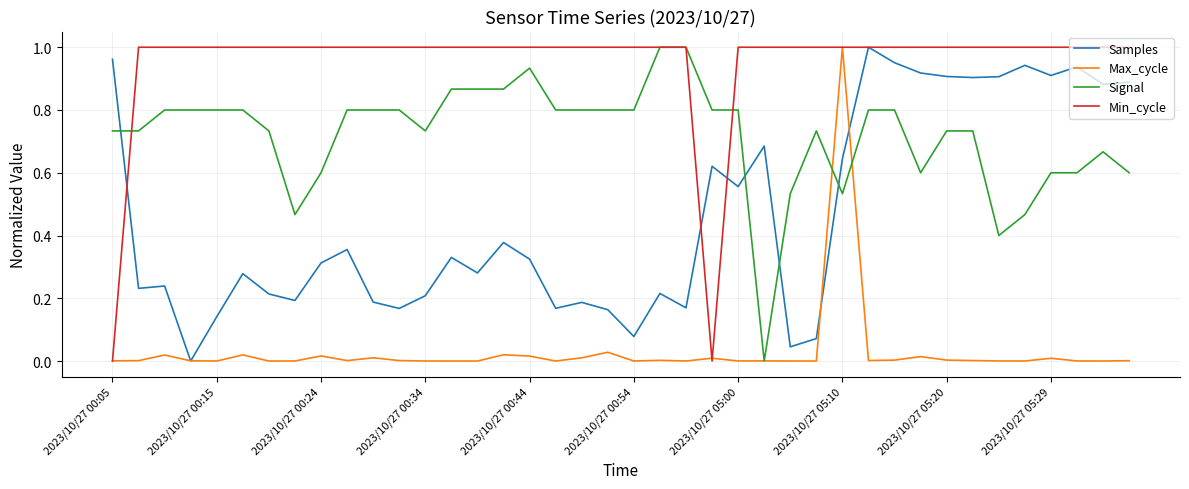

List the series in order of their overall mean, lowest first.

Max_cycle, Samples, Signal, Min_cycle